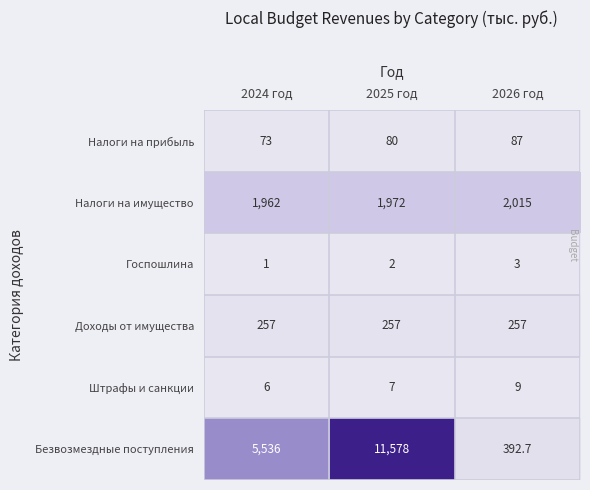

Rank the series at 2026 год from lowest to highest value.

Госпошлина, Штрафы и санкции, Налоги на прибыль, Доходы от имущества, Безвозмездные поступления, Налоги на имущество